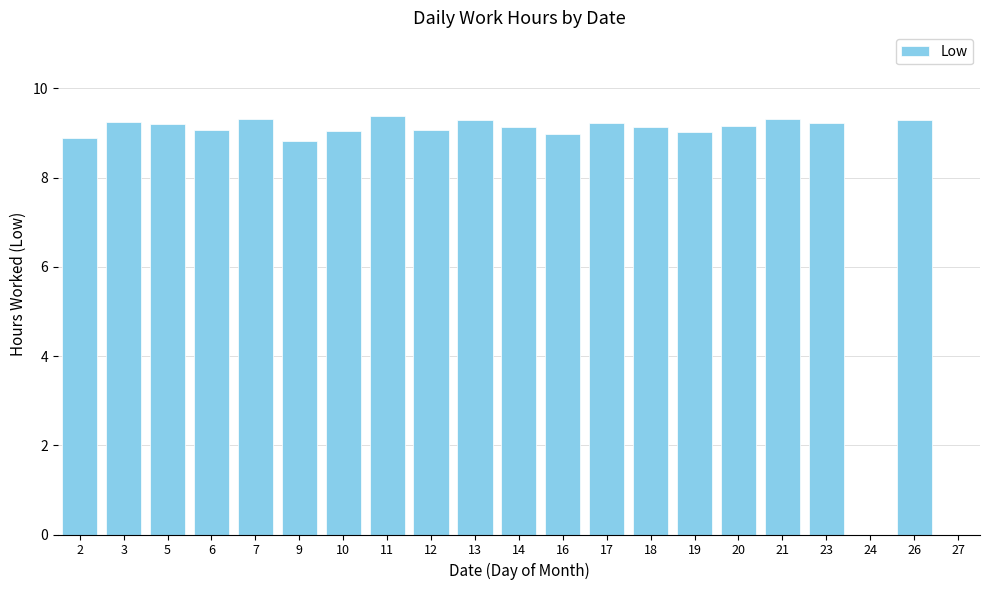

The value at 3 is 9.2. True or false?

True